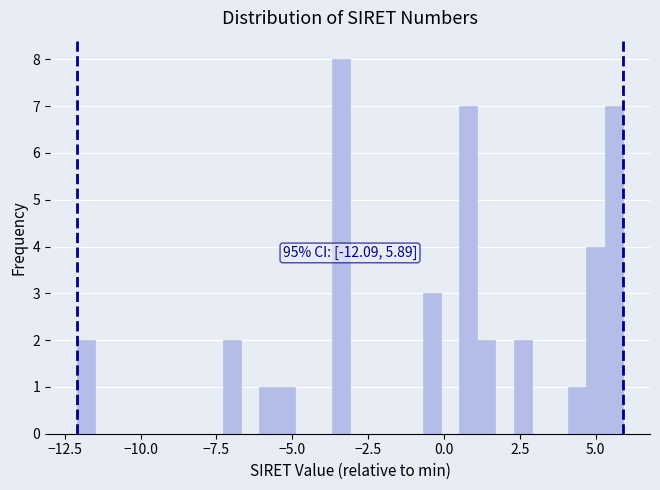

Around what value on the x-axis is the tallest bar? Give the approximate position of its centre, as read against the axis.

-3.5